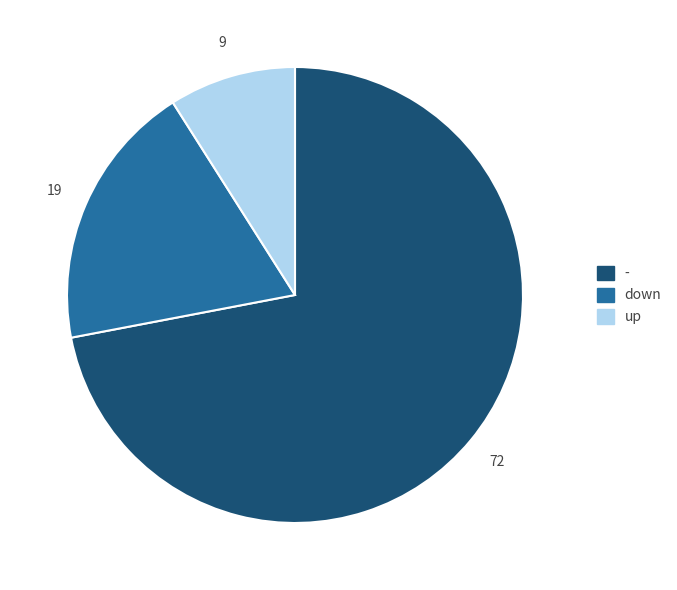

Approximately how many times larger is the value at down compared to -?

0.3